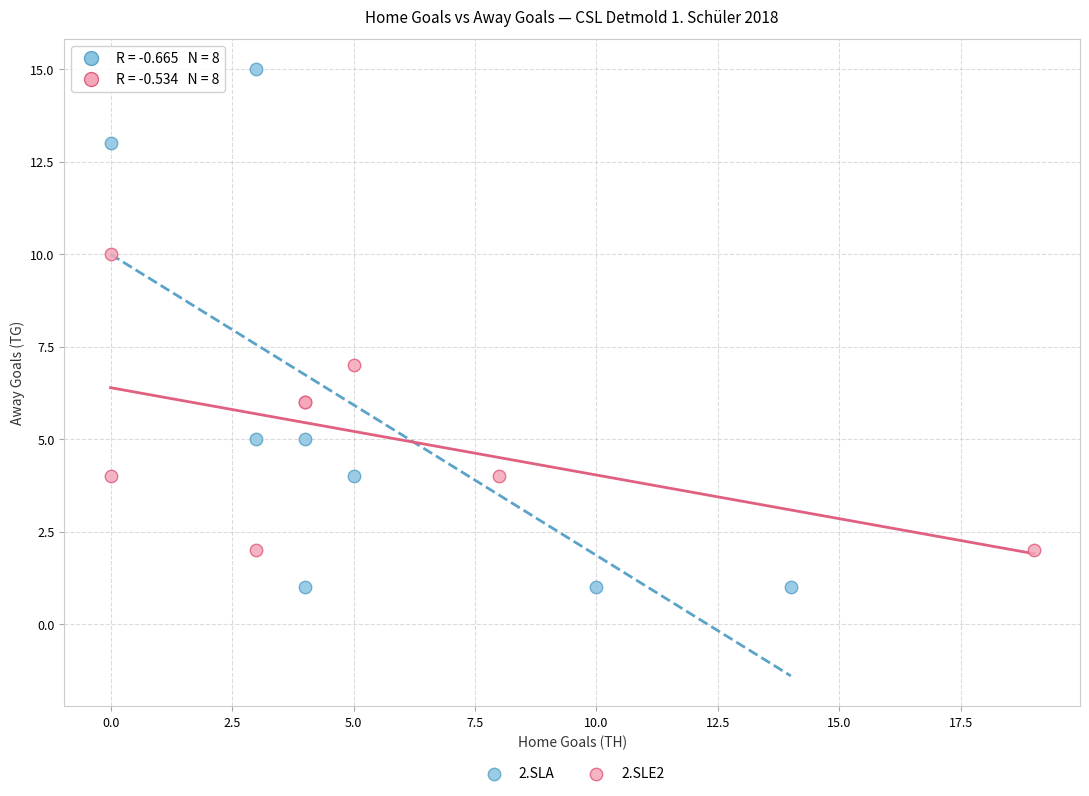

Which series contains the highest Y value?

2.SLA